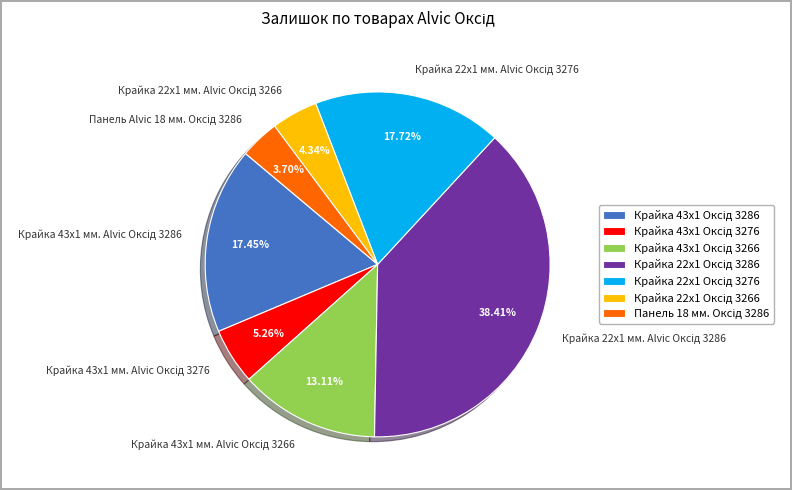

Is there a majority slice in this chart?

No